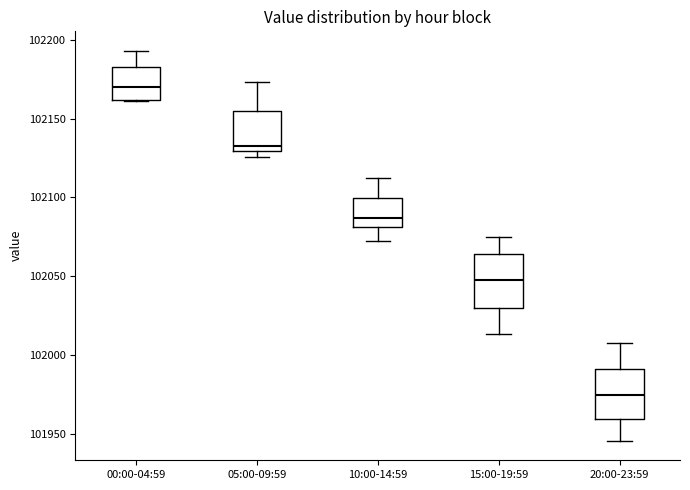

Which box has the highest median line?

00:00-04:59